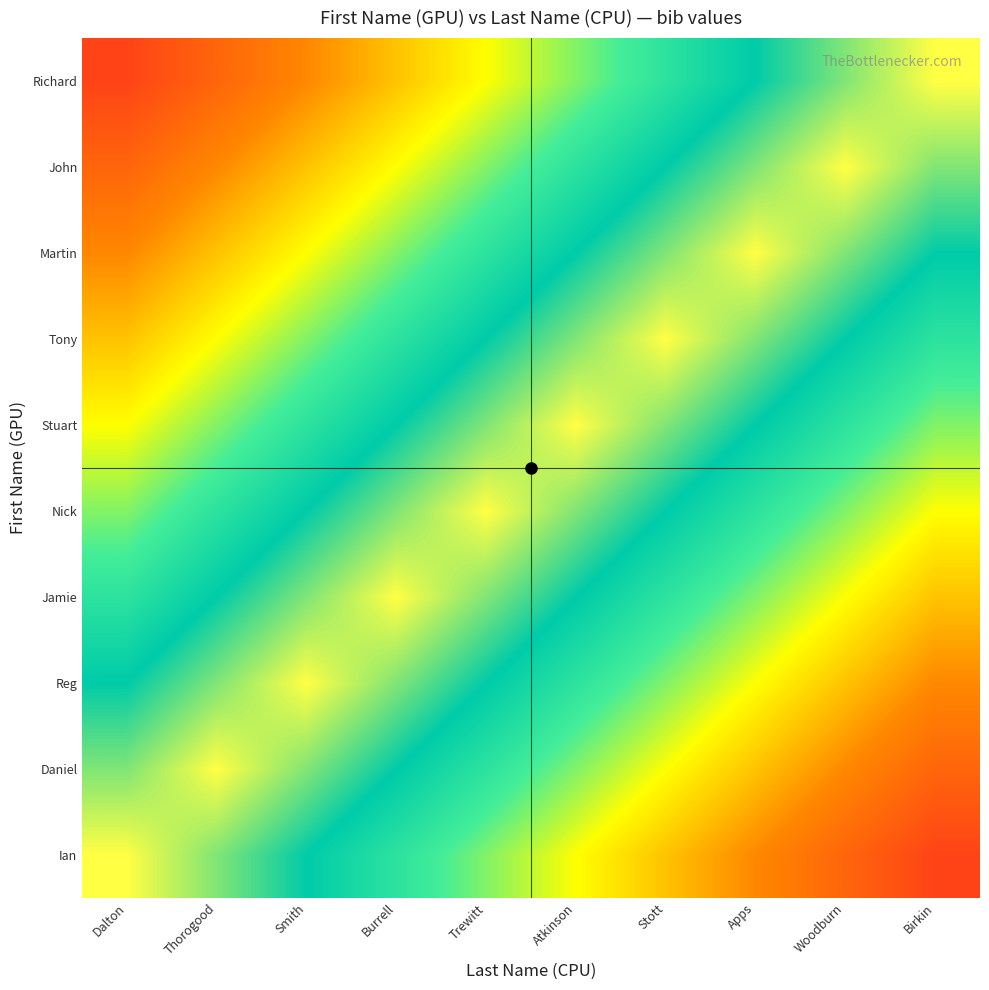

What is the minimum value shown in the chart?

-0.9